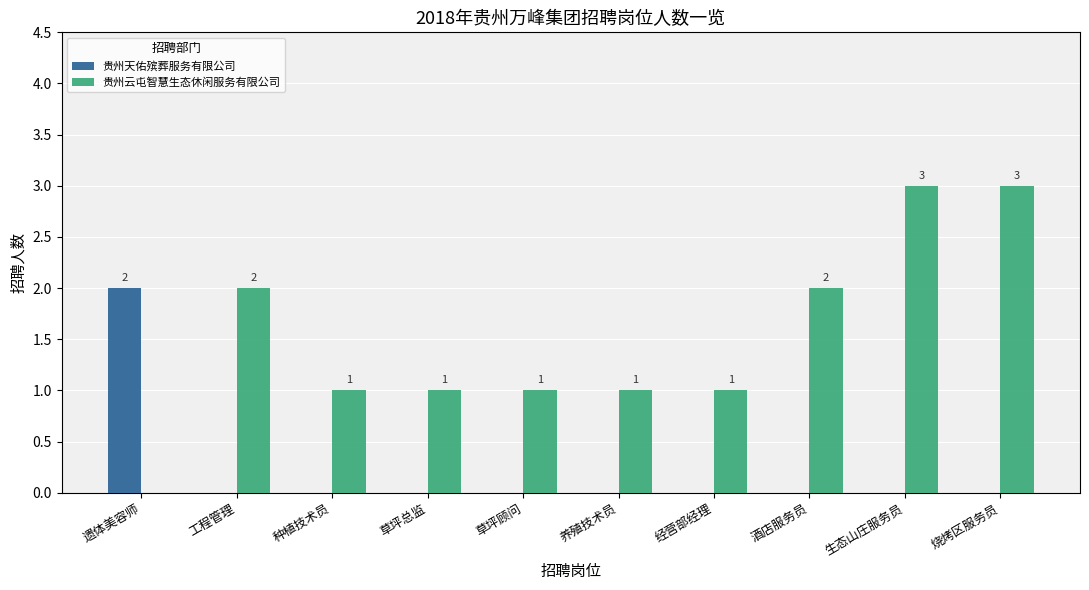

What is the sum of all 贵州天佑殡葬服务有限公司 values?

2